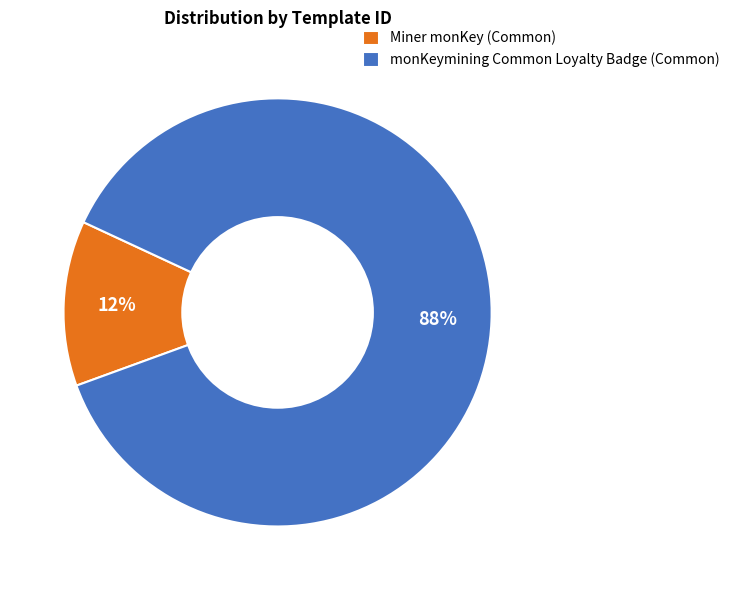

Rank the categories by value from lowest to highest.

Miner monKey (Common), monKeymining Common Loyalty Badge (Common)